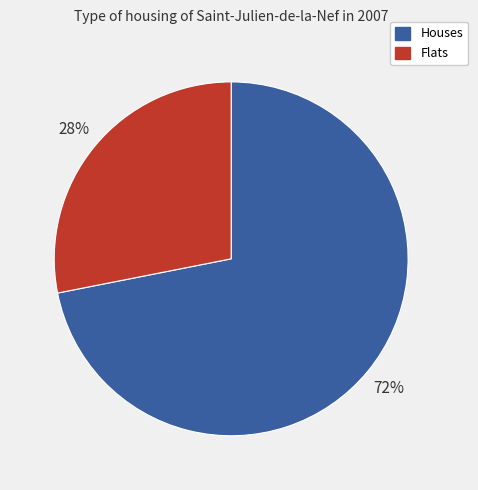

Rank the categories by value from lowest to highest.

Flats, Houses